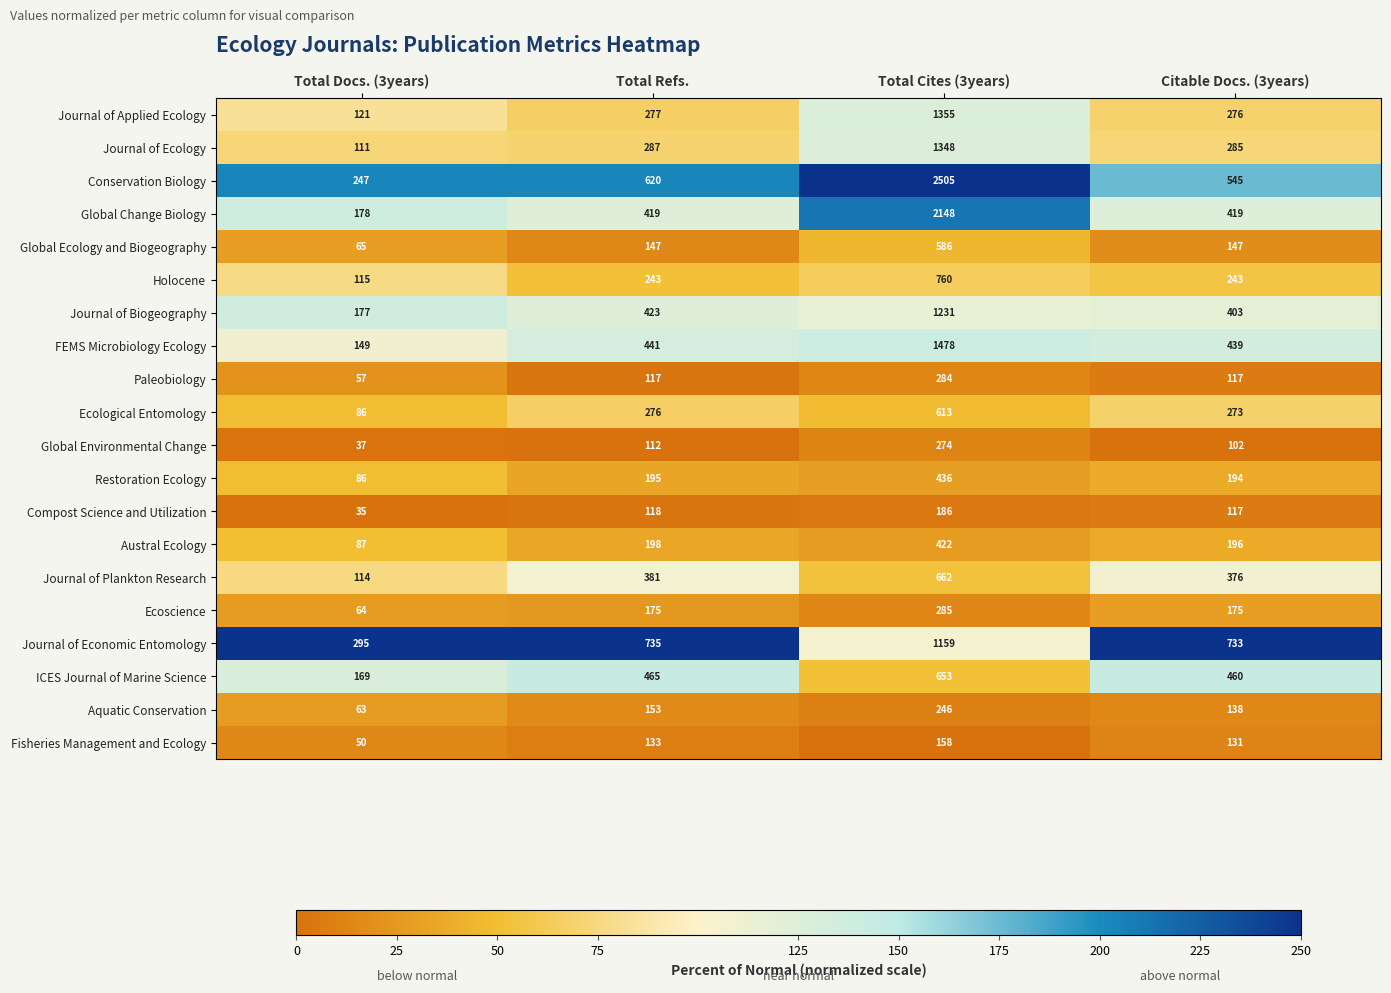

At which label does Conservation Biology reach its minimum?

Total Docs. (3years)